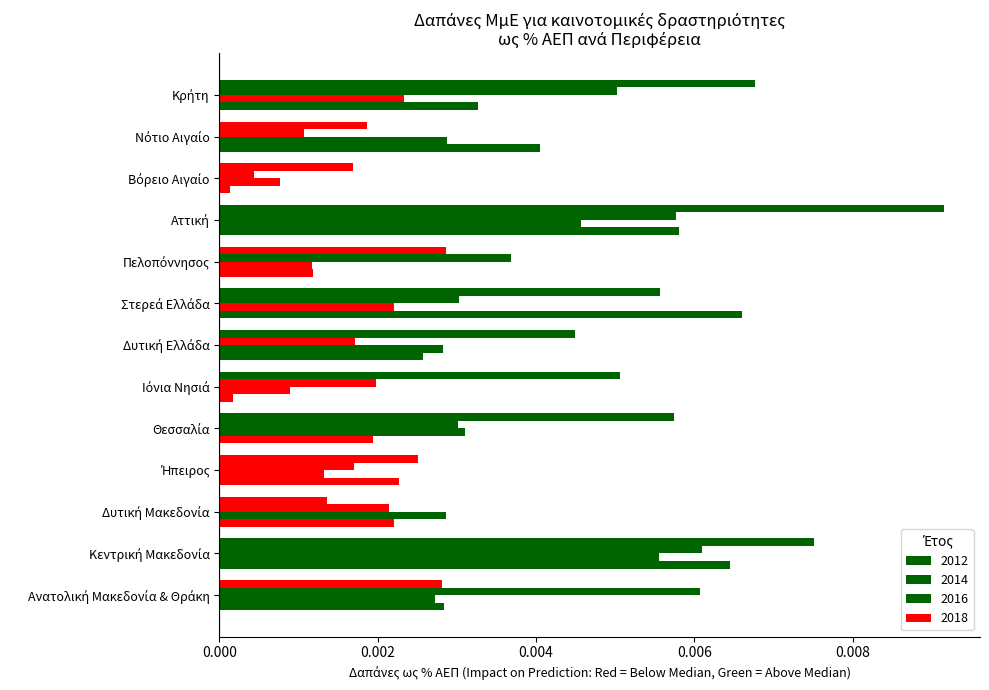

How many distinct data groups are displayed?

4